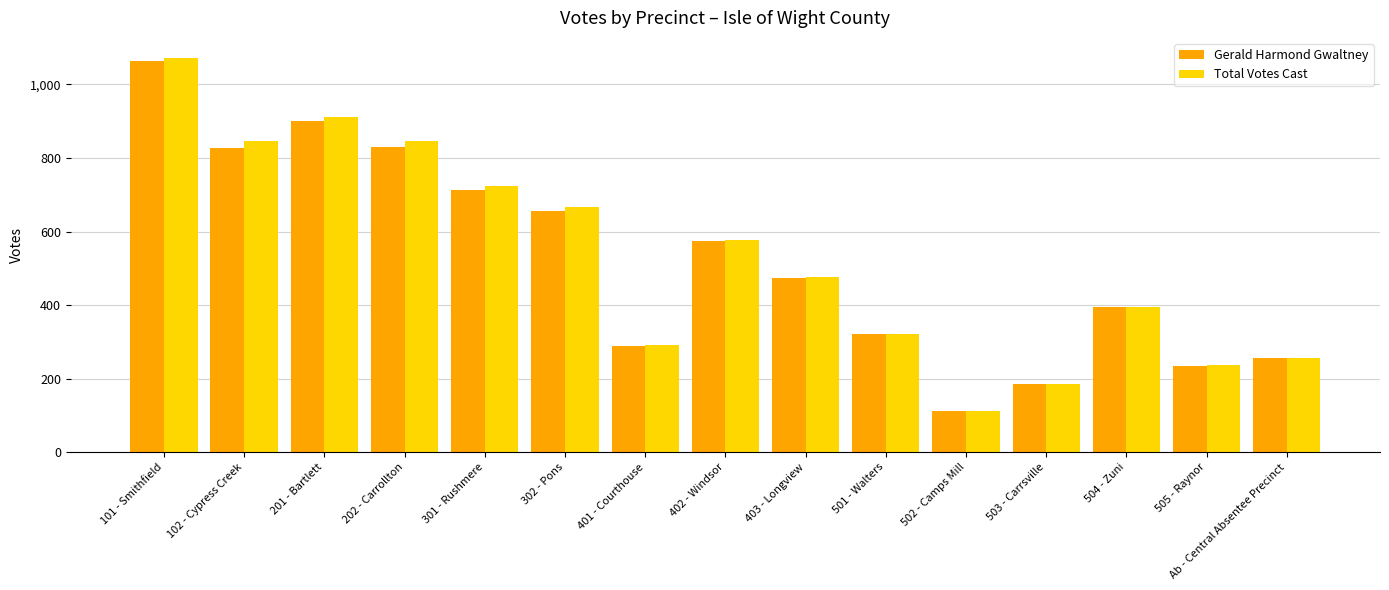

Between 102 - Cypress Creek and 302 - Pons, which series saw the biggest shift?

Total Votes Cast